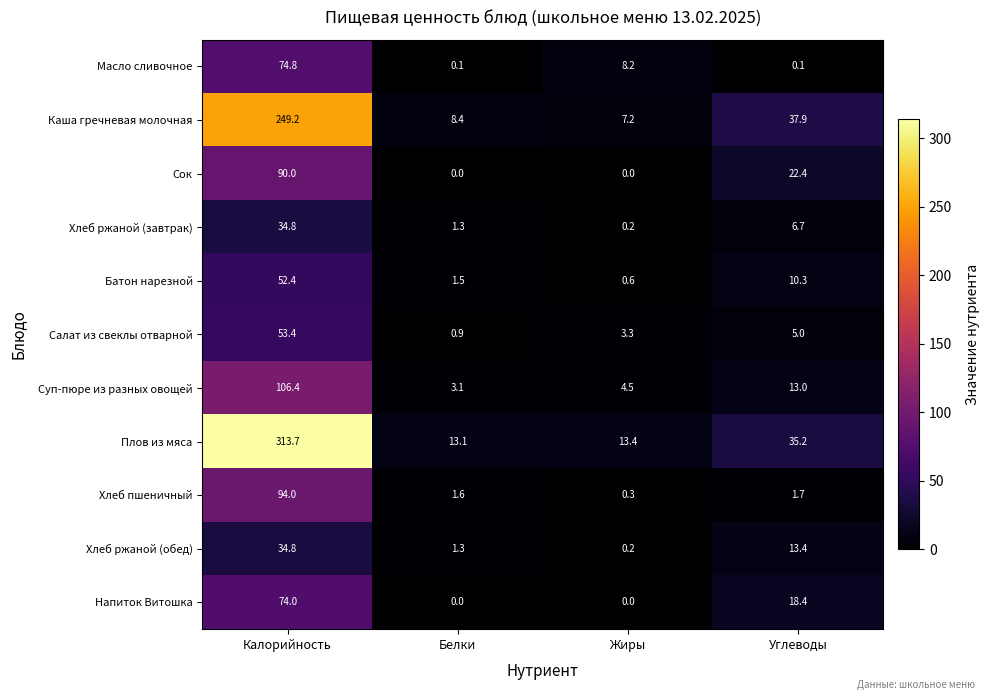

Rank the categories by Хлеб ржаной (завтрак) value from highest to lowest.

Калорийность, Углеводы, Белки, Жиры